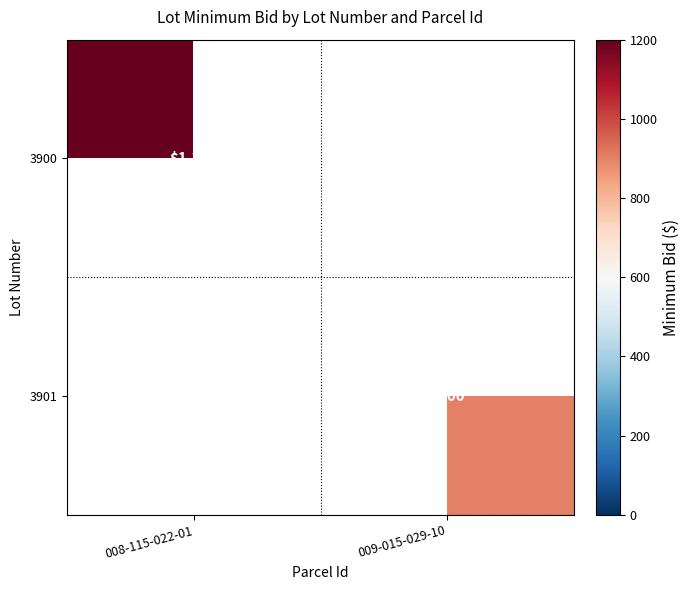

Is the value of 3901 at 009-015-029-10 greater than the value of 3900 at 008-115-022-01?

No